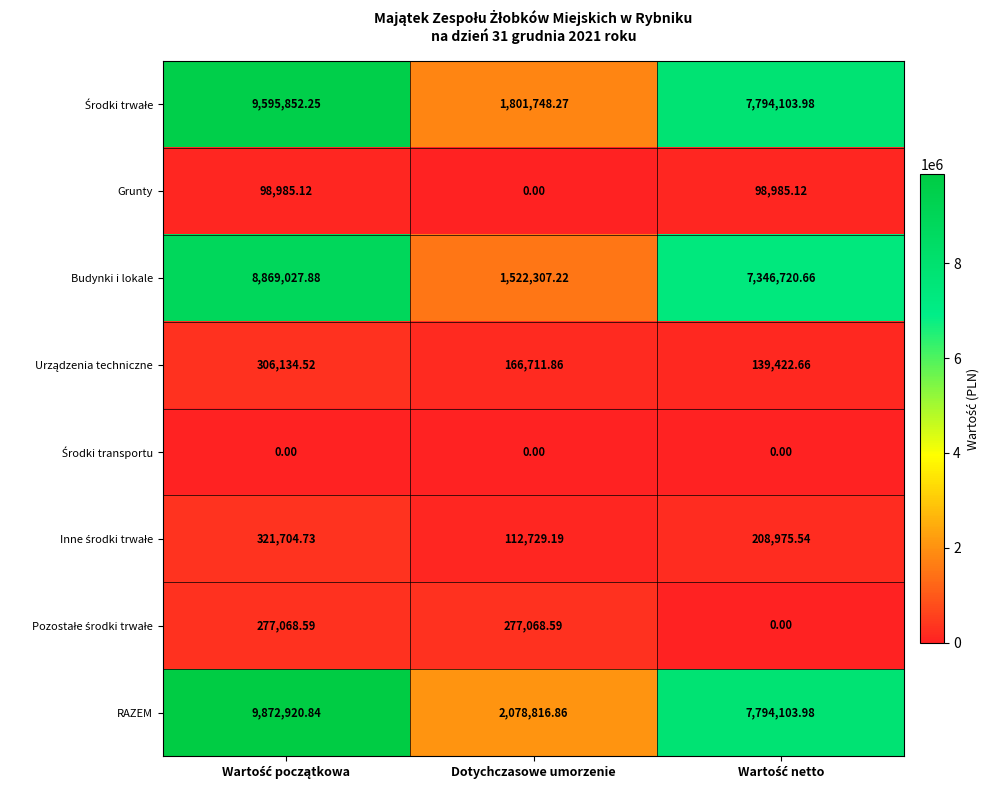

What is the spread (max minus min) of values at Dotychczasowe umorzenie?

2078816.9